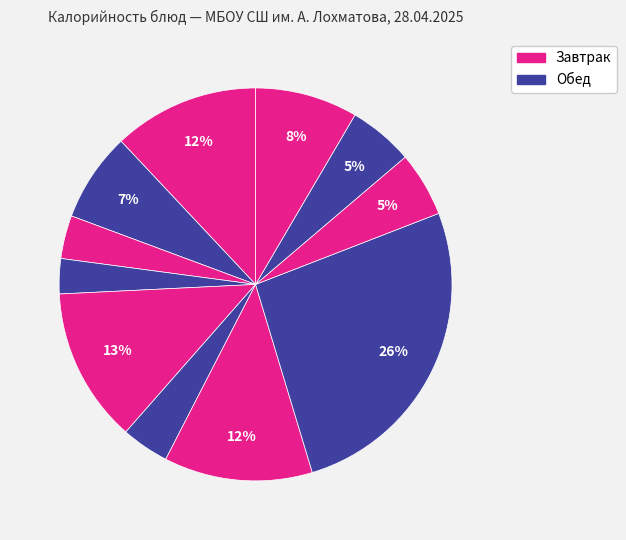

To the nearest percent, what is the difference between the largest and smallest slice percentages?

23%